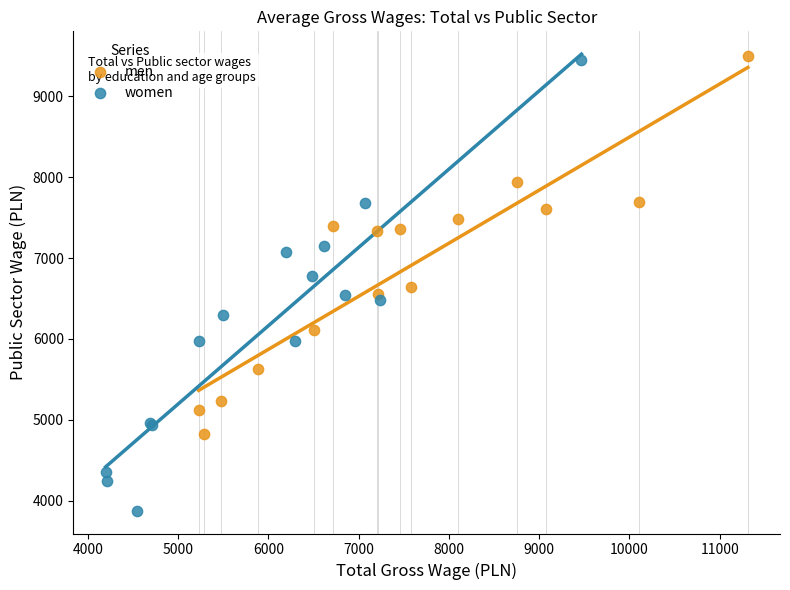

Which series reaches the minimum Y coordinate?

women